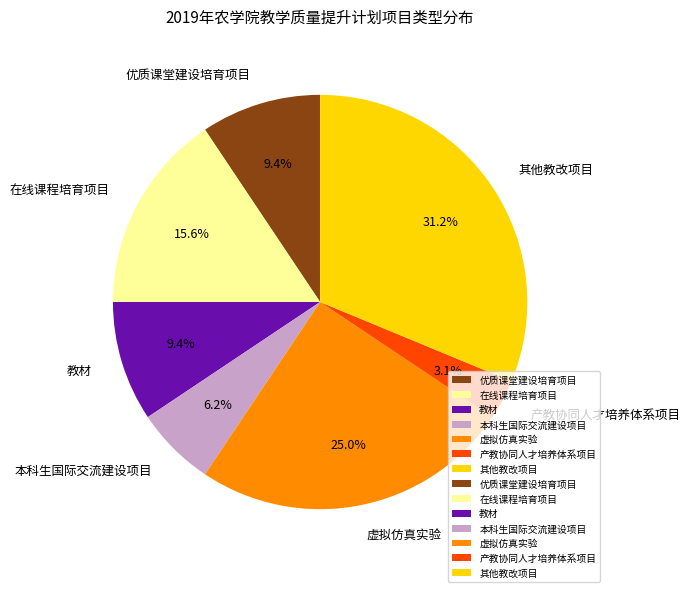

To the nearest percent, what percentage of the pie is 产教协同人才培养体系项目?

3%